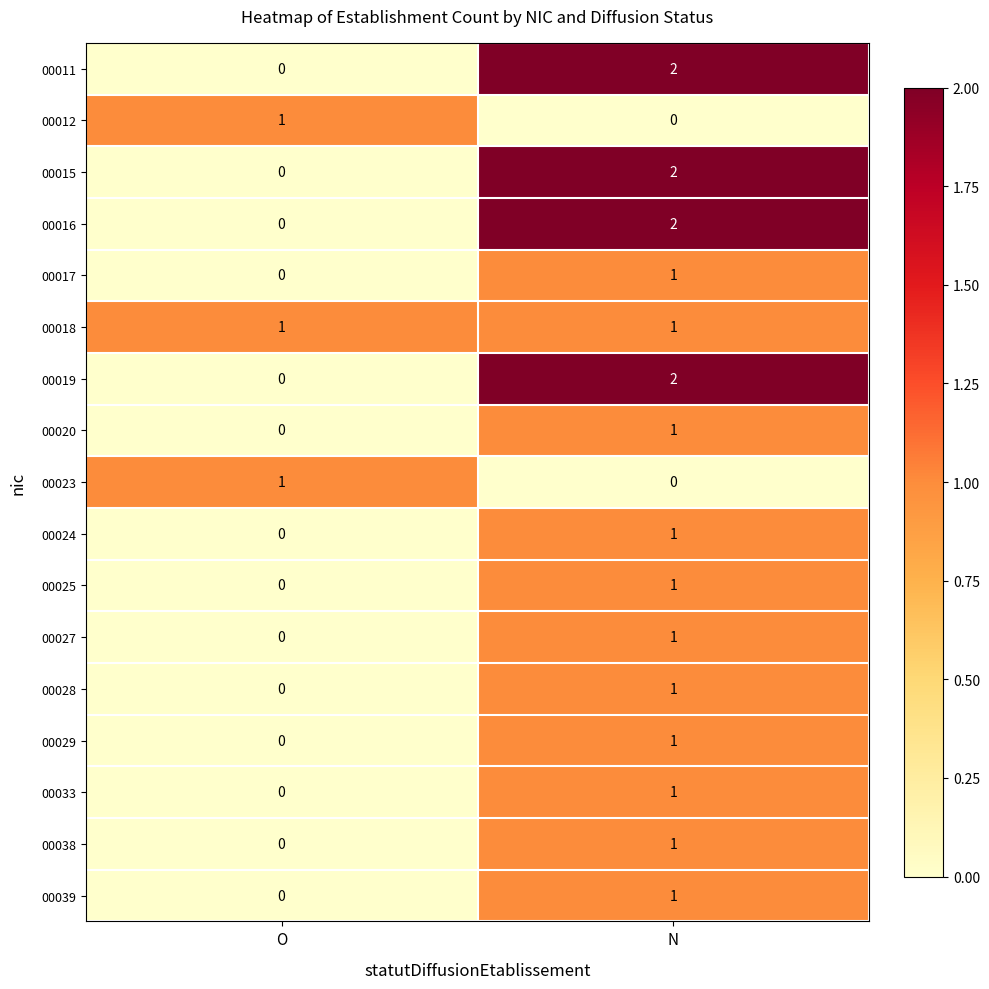

Is it true that 00011 equals 2 at N?

True